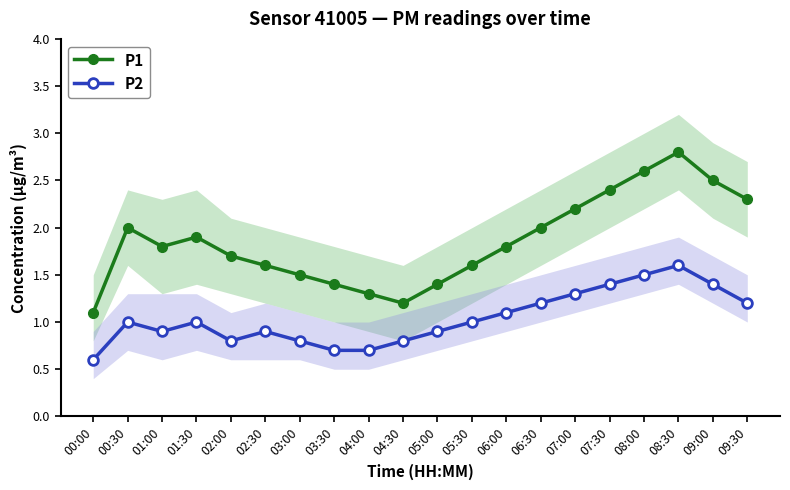

Where is P2 nearest to the value 1?

00:30